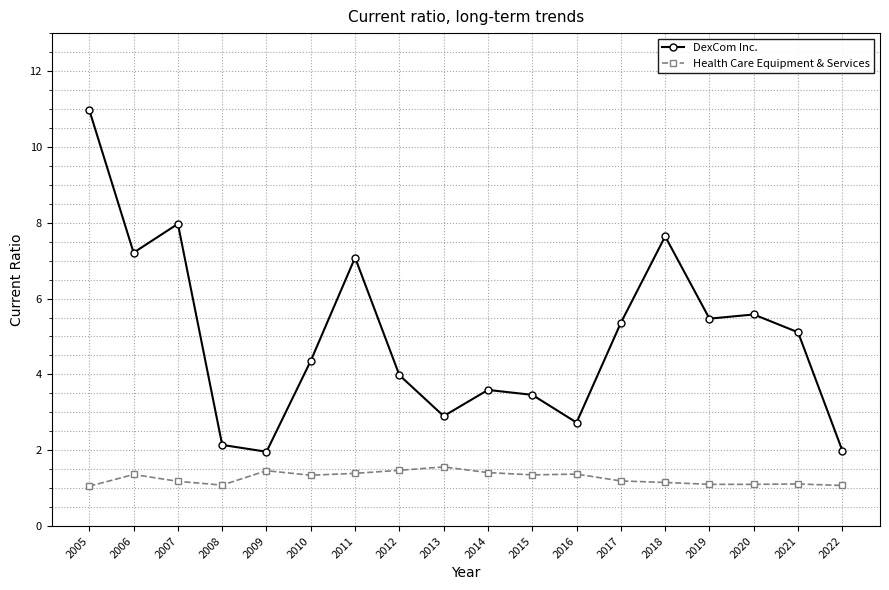

How many lines are shown in the chart?

2